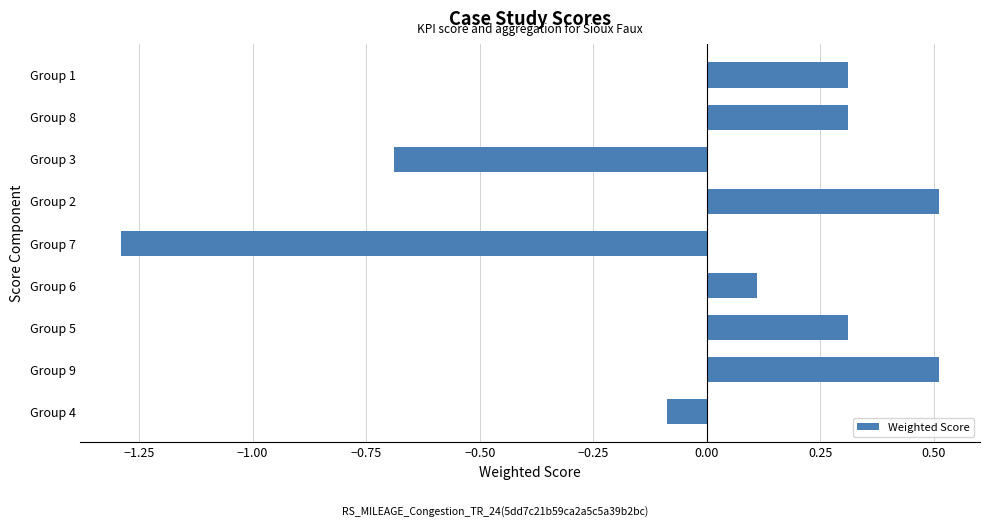

How many values are above zero?

6